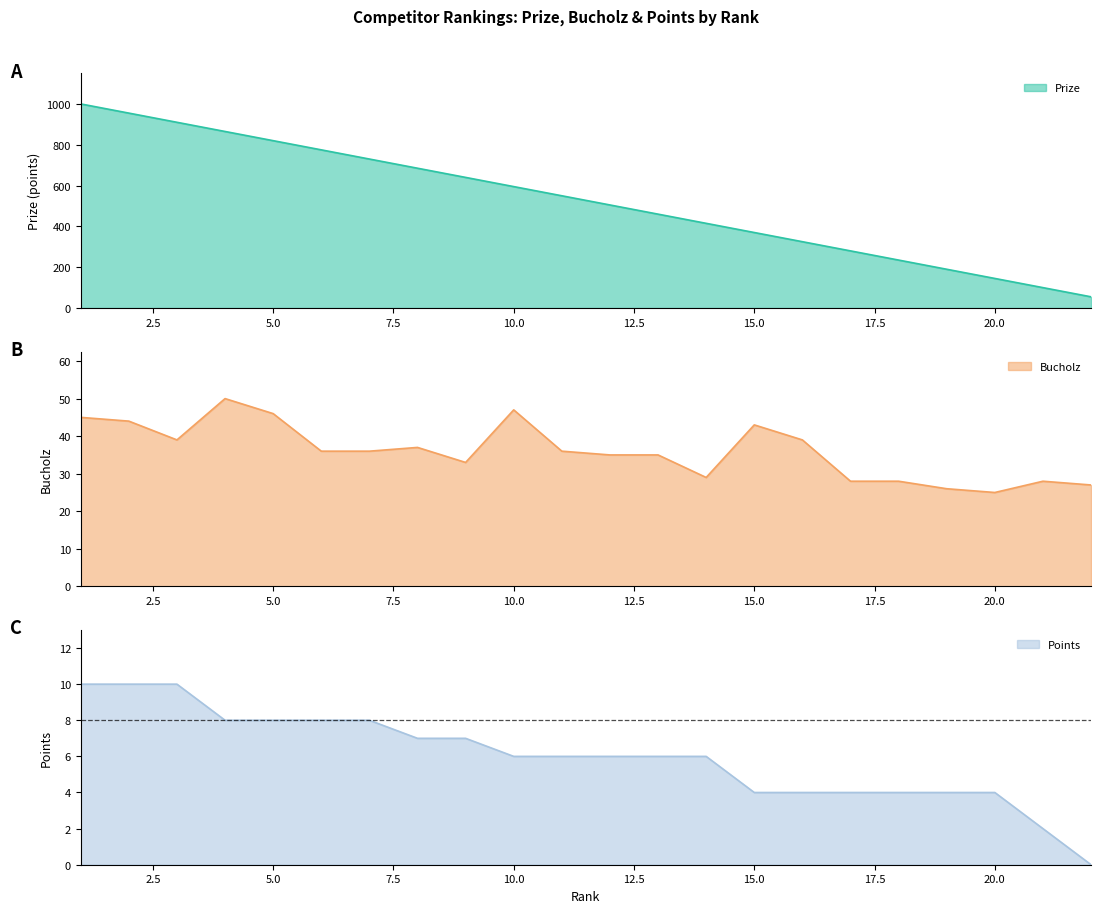

What is the total value across all series at 18?

267